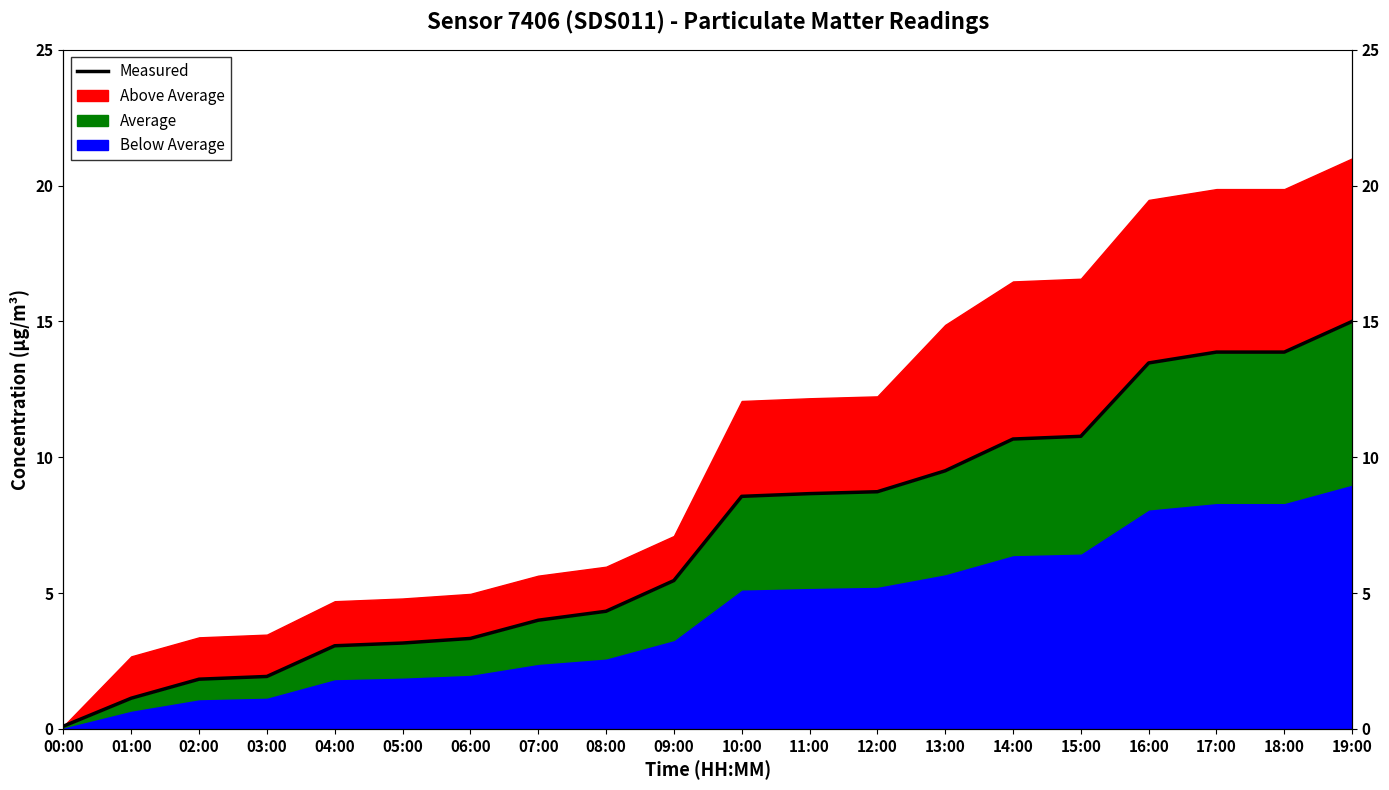

Rank the categories by value from lowest to highest.

00:00, 01:00, 02:00, 03:00, 04:00, 05:00, 06:00, 07:00, 08:00, 09:00, 10:00, 11:00, 12:00, 13:00, 14:00, 15:00, 16:00, 17:00, 18:00, 19:00